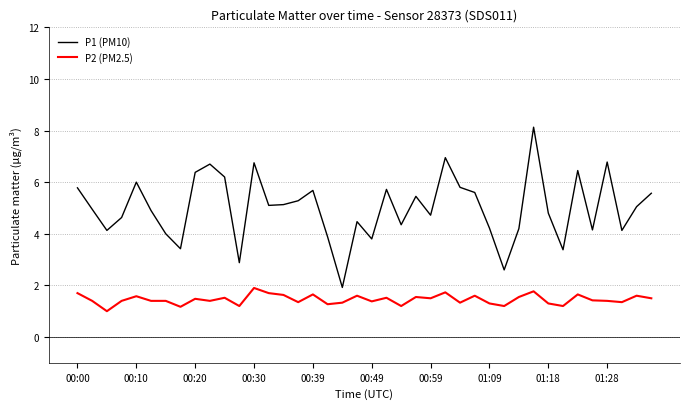

What is the lowest value of the P2 (PM2.5) series?

1.0